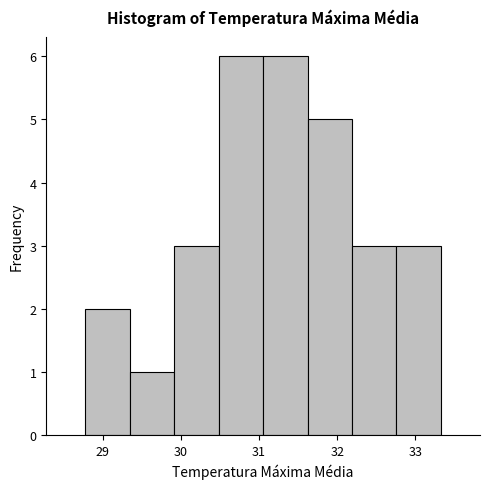

How tall is the bar that spans 30.5 to 31.1 on the x-axis? Neither the bar edges nor the heights are printed on the chart, so give them approximately, as read against the axes.

6